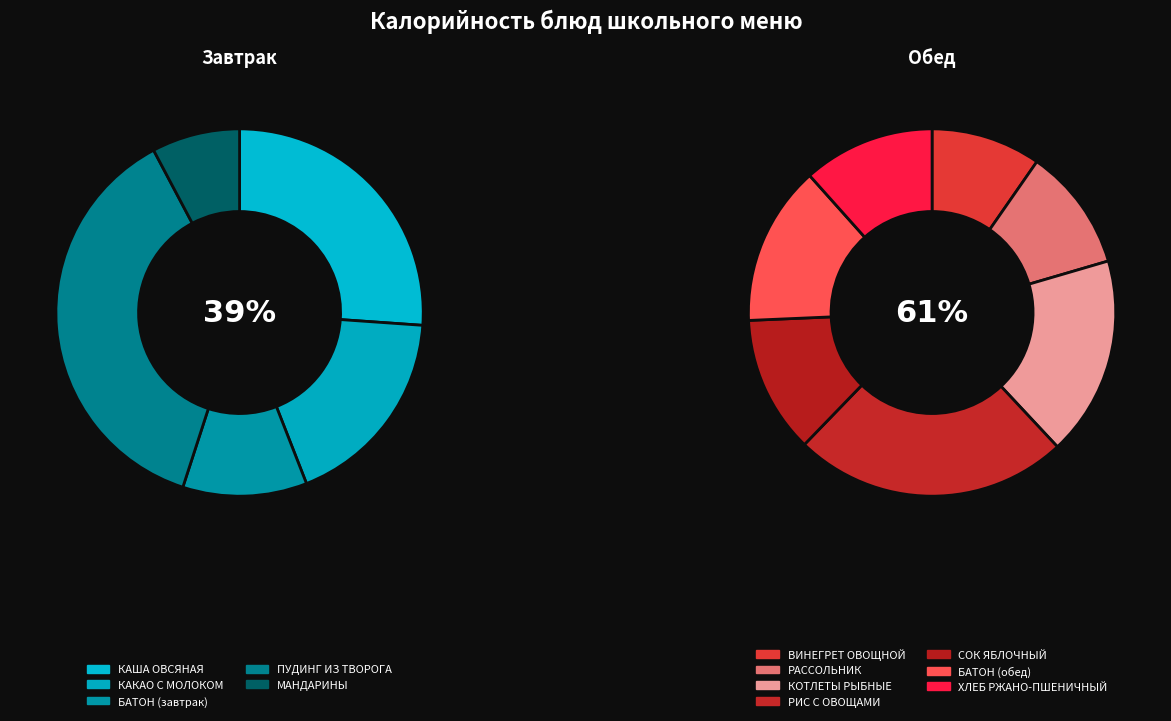

What is the change in value from ПУДИНГ ИЗ ТВОРОГА to ХЛЕБ РЖАНО-ПШЕНИЧНЫЙ?

-94.2